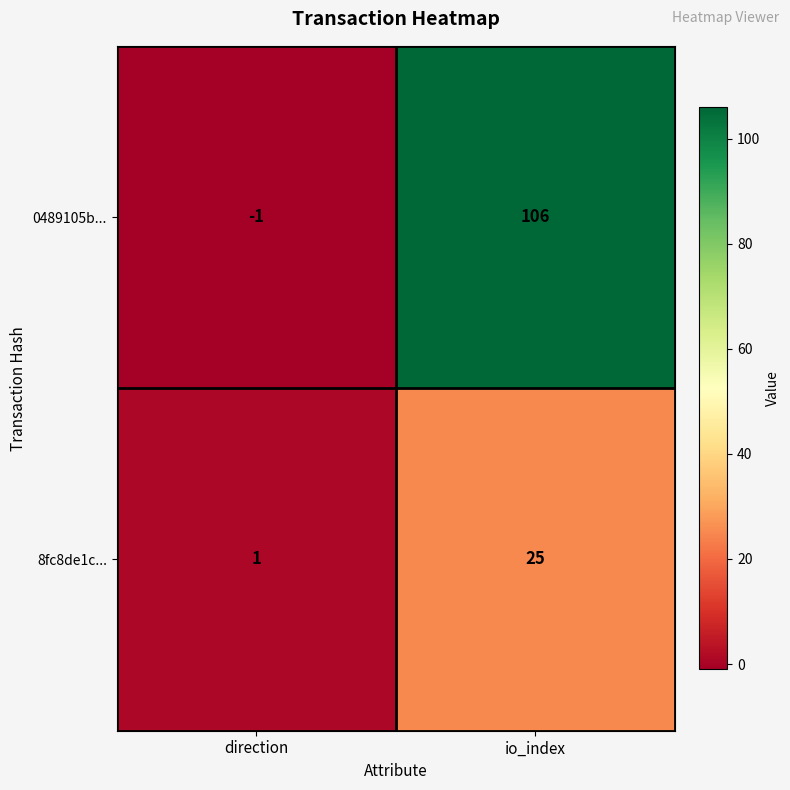

Reading left to right, extract all data points from this chart.

0489105b...: direction=-1	io_index=106
8fc8de1c...: direction=1	io_index=25